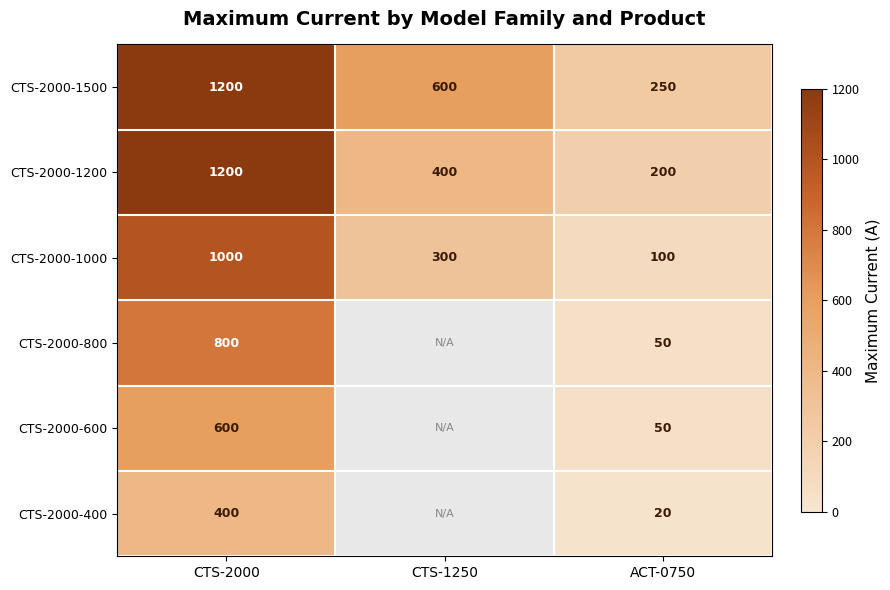

Where is CTS-2000-1500 nearest to the value 725?

CTS-1250